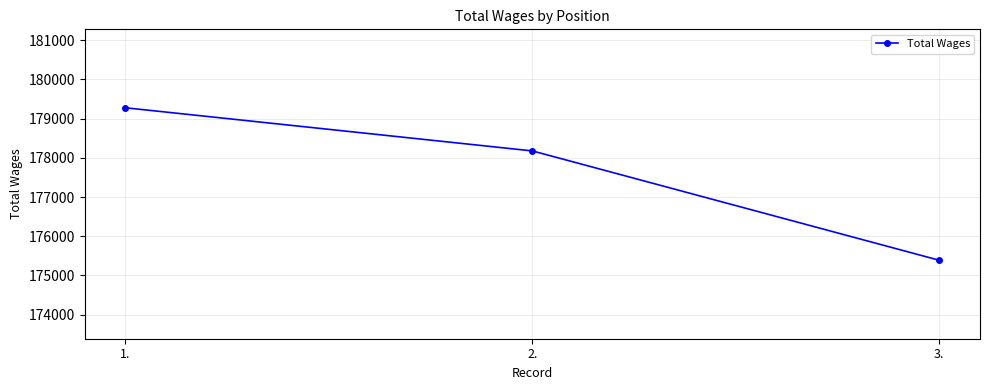

The chart shows a value of 102550 at 2.. True or false?

False